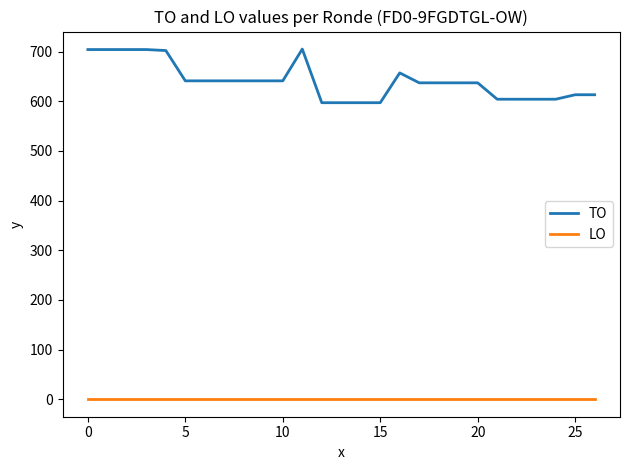

What is the difference between the maximum and minimum values in the TO series?

108